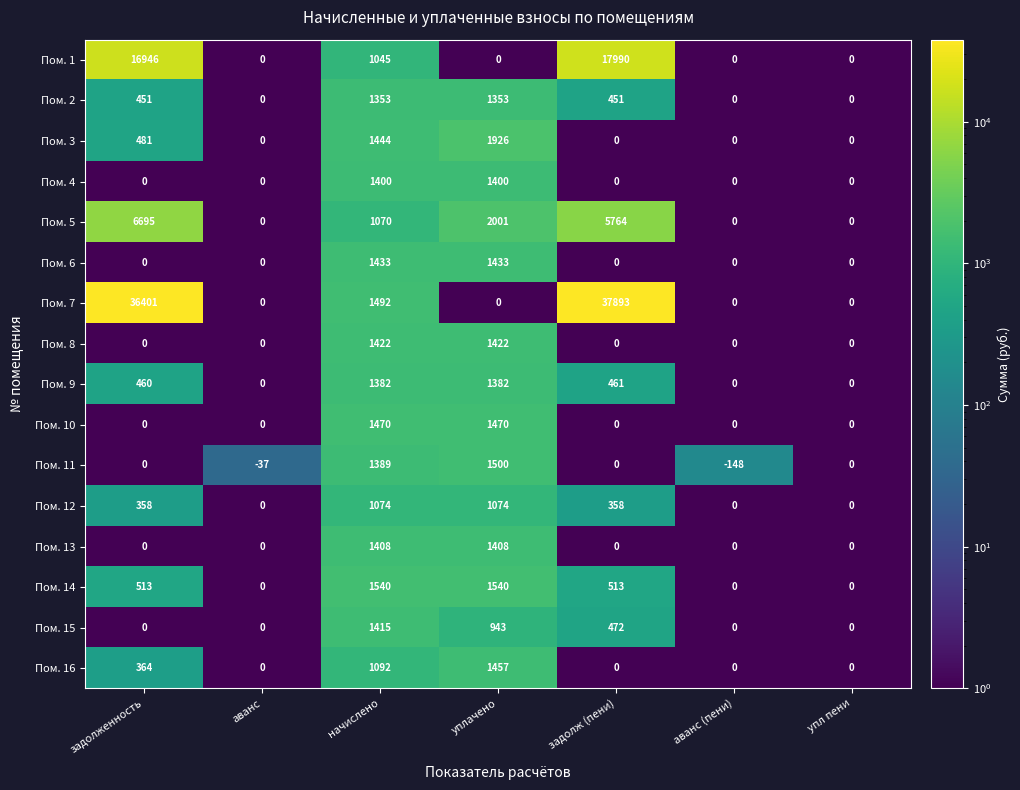

Which category has the lowest value across all series?

аванс (пени)